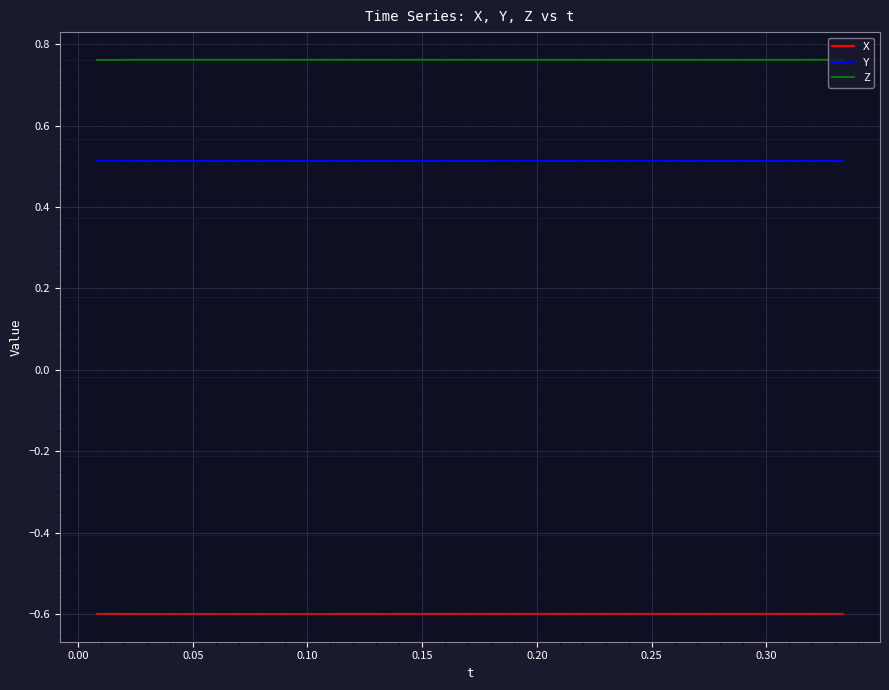

Which series has the largest total across all categories?

Z